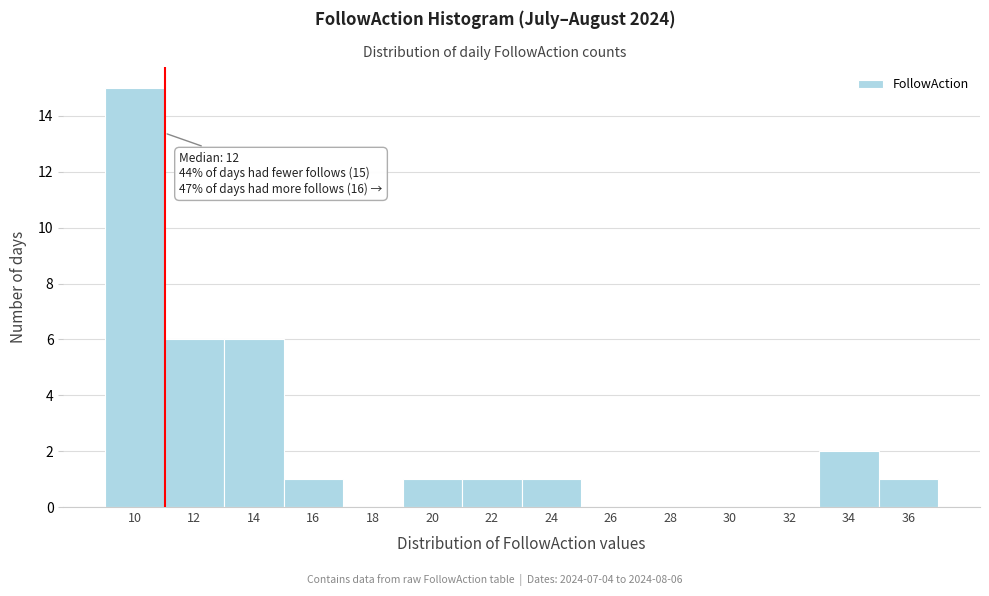

Reading left to right, extract all data points from this chart.

10=15	12=6	14=6	16=1	18=0	20=1	22=1	24=1	26=0	28=0	30=0	32=0	34=2	36=1